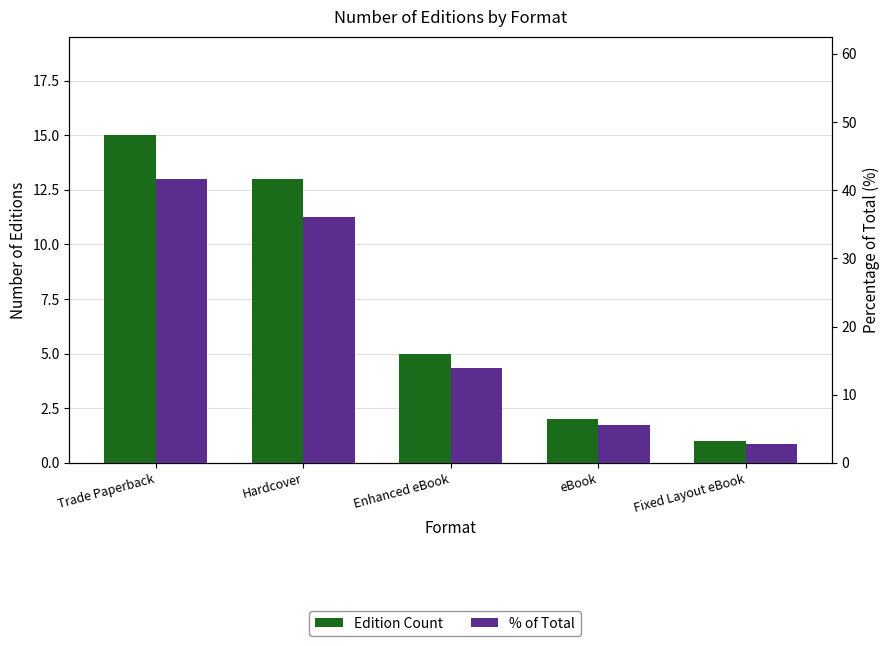

What is the difference between the maximum and minimum values in the % of Total series?

38.9